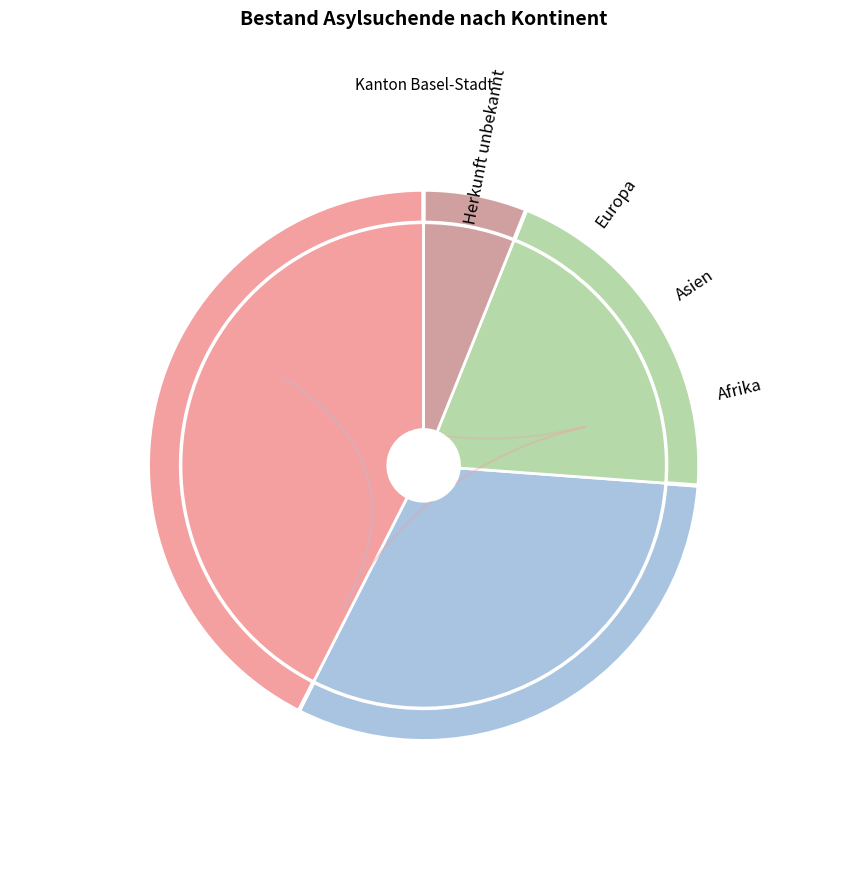

How much of the chart is everything except Asien?

68.7%